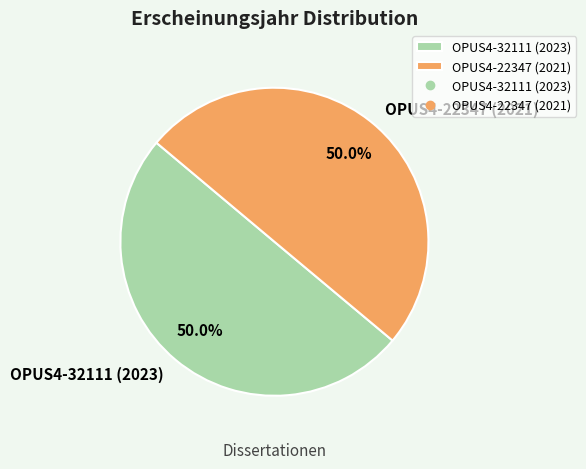

How many slices are in this pie chart?

2